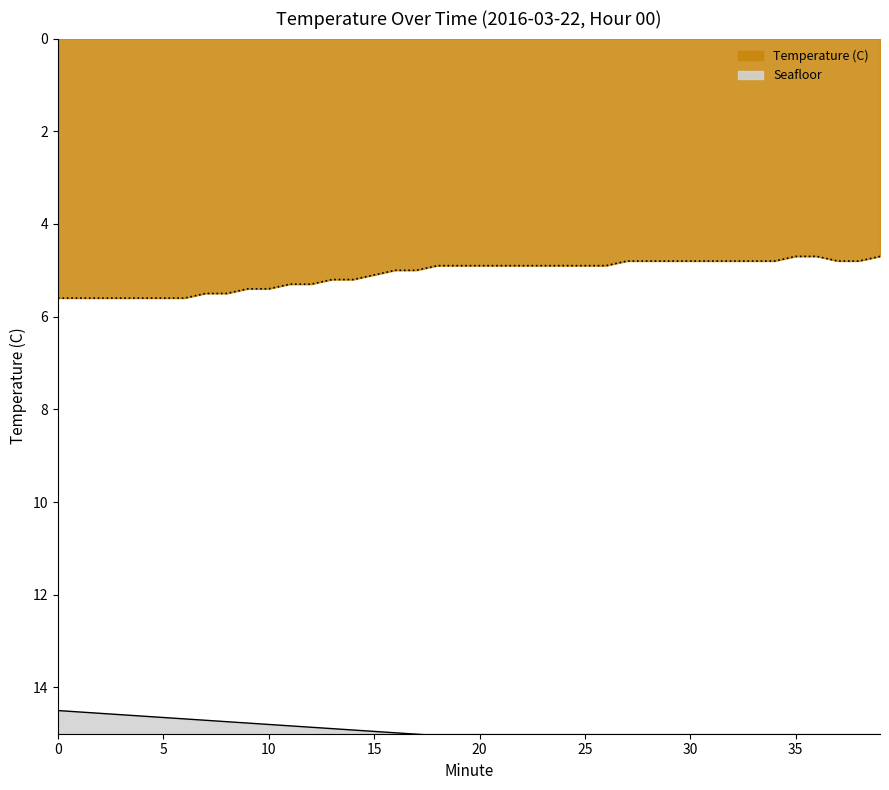

Reading left to right, what are all the values shown in this chart?

5.6	5.6	5.6	5.6	5.6	5.6	5.6	5.5	5.5	5.4	5.4	5.3	5.3	5.2	5.2	5.1	5.0	5.0	4.9	4.9	4.9	4.9	4.9	4.9	4.9	4.9	4.9	4.8	4.8	4.8	4.8	4.8	4.8	4.8	4.8	4.7	4.7	4.8	4.8	4.7